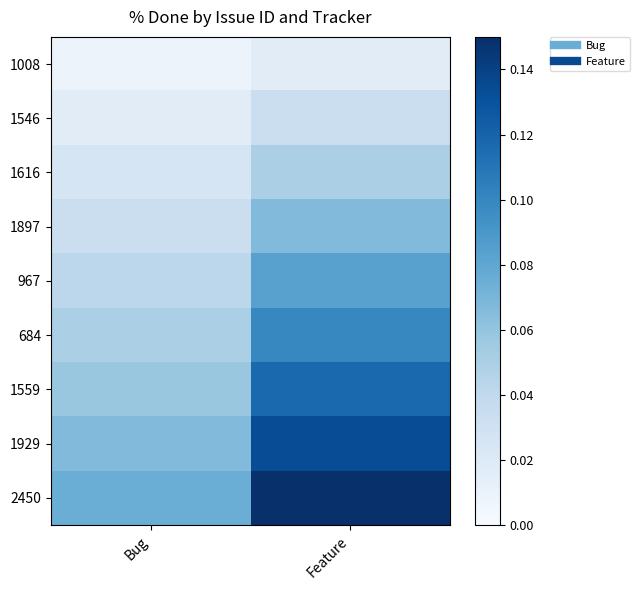

At which category is the sum across all series the highest?

Feature